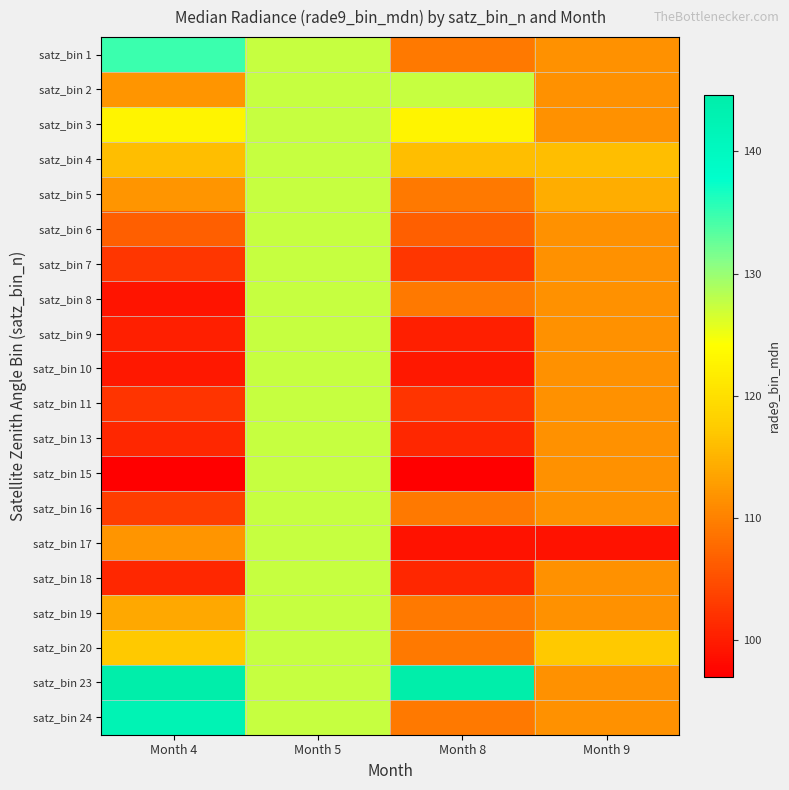

Which has a higher value, Month 5 or Month 8?

Month 5